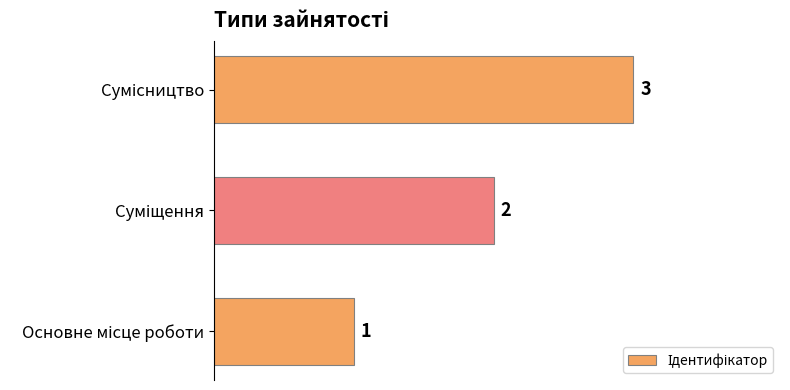

What is the average value?

2